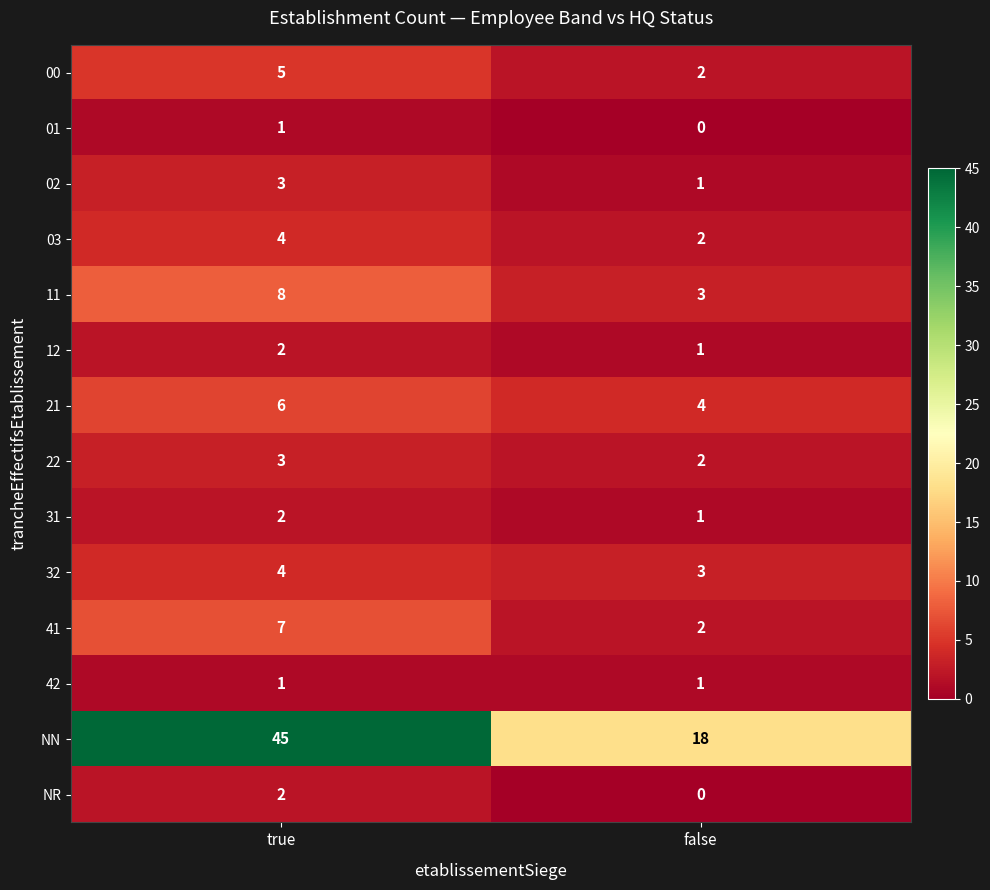

What is the spread (max minus min) of values at false?

18